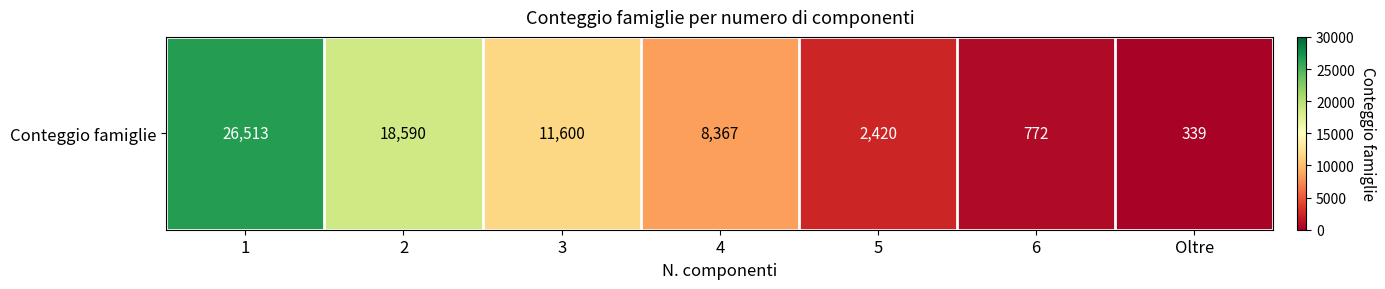

What is the sum of the values at 2 and 1?

45103